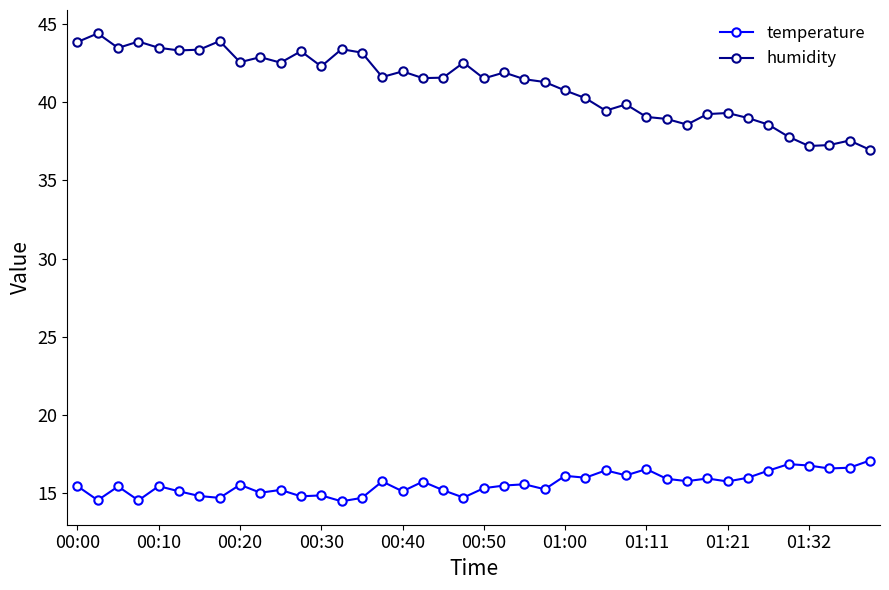

What is the value of the humidity point at the 24th from the left?

41.3